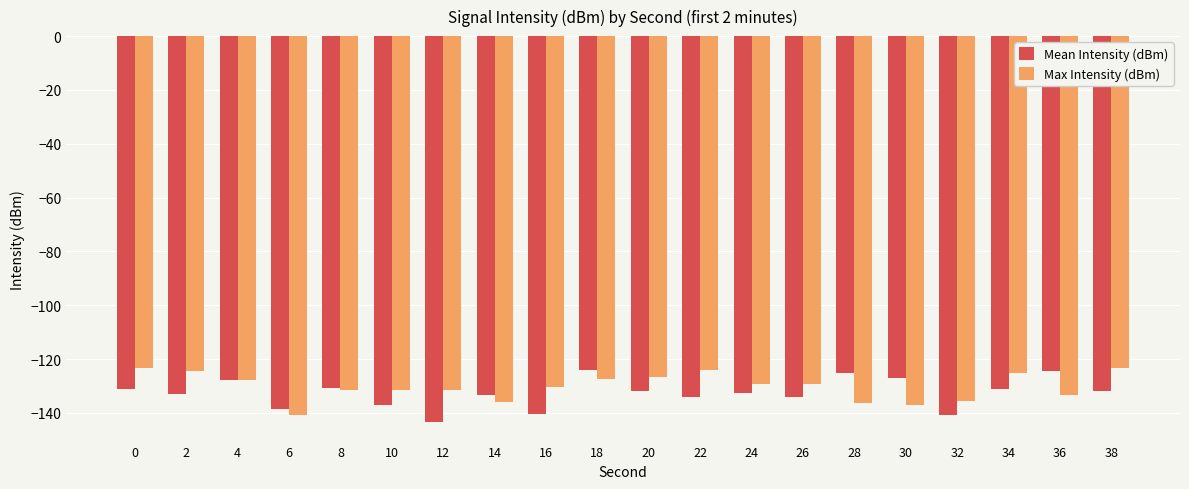

What is the value of the Max Intensity (dBm) bar at the 12th from the left?

-124.0